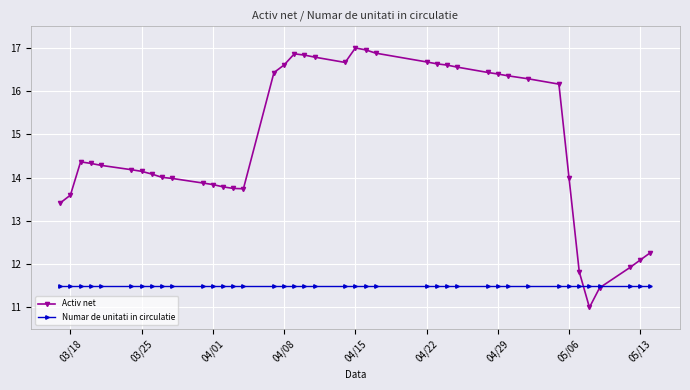

True or false: Activ net and Numar de unitati in circulatie cross at least once.

True